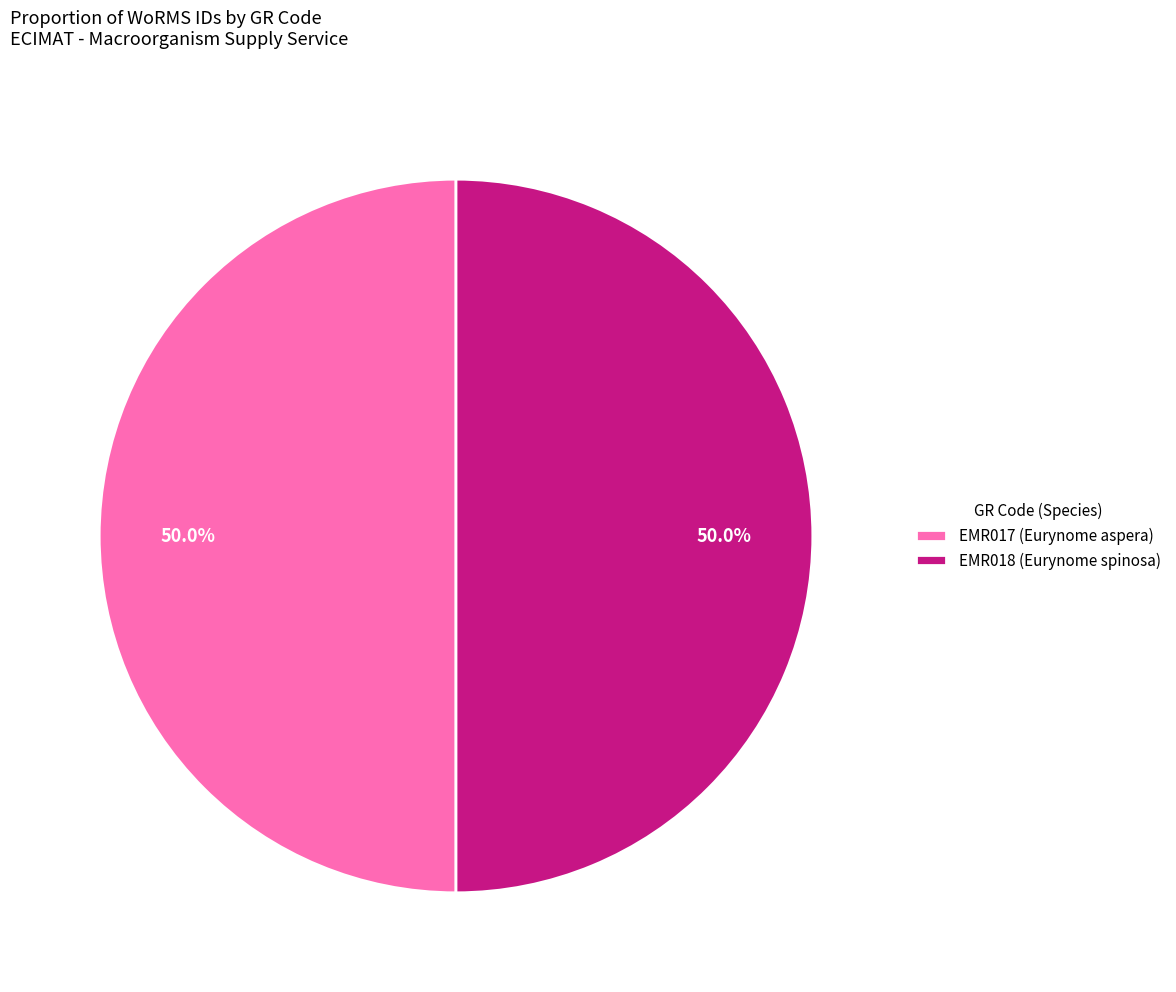

Approximately how many times larger is the value at EMR018 (Eurynome spinosa) compared to EMR017 (Eurynome aspera)?

1.0